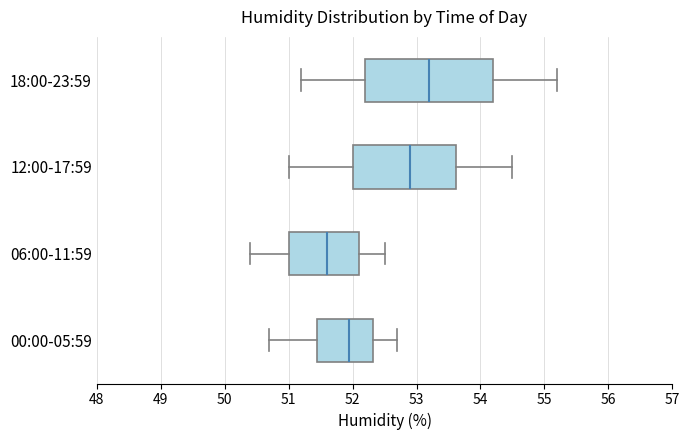

Reading bottom to top, transcribe this box plot: for each box, give where its median line is, the range the box spans, and where its two whiskers end, as read against the x-axis. The values are not printed on the chart, so give them approximately, as read against the axis.

00:00-05:59: median 52.0, box 51.5 to 52.3, whiskers 50.7 to 52.7
06:00-11:59: median 51.6, box 51.0 to 52.1, whiskers 50.4 to 52.5
12:00-17:59: median 52.9, box 52.0 to 53.6, whiskers 51.0 to 54.5
18:00-23:59: median 53.2, box 52.2 to 54.2, whiskers 51.2 to 55.2